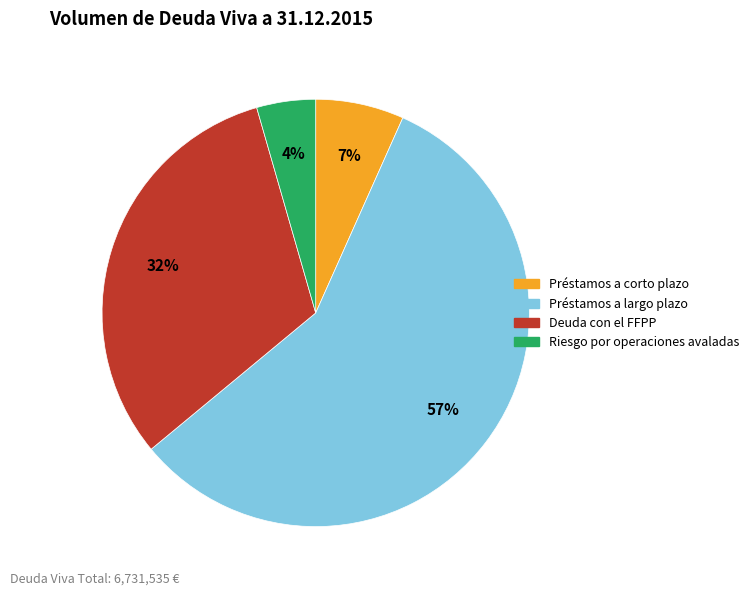

Which has a higher value, Deuda con el FFPP or Préstamos a largo plazo?

Préstamos a largo plazo